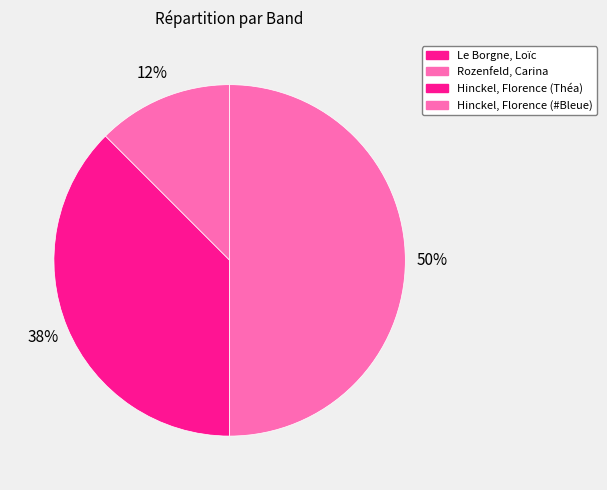

True or false: Hinckel, Florence (#Bleue) accounts for 59% of the total.

False